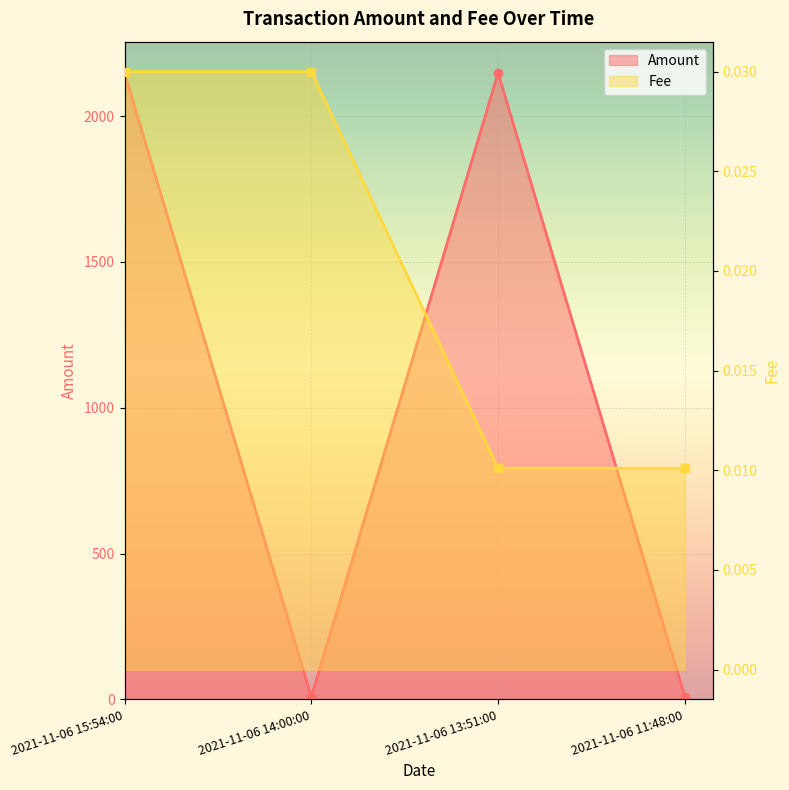

What are all the series names shown in the legend?

Amount, Fee